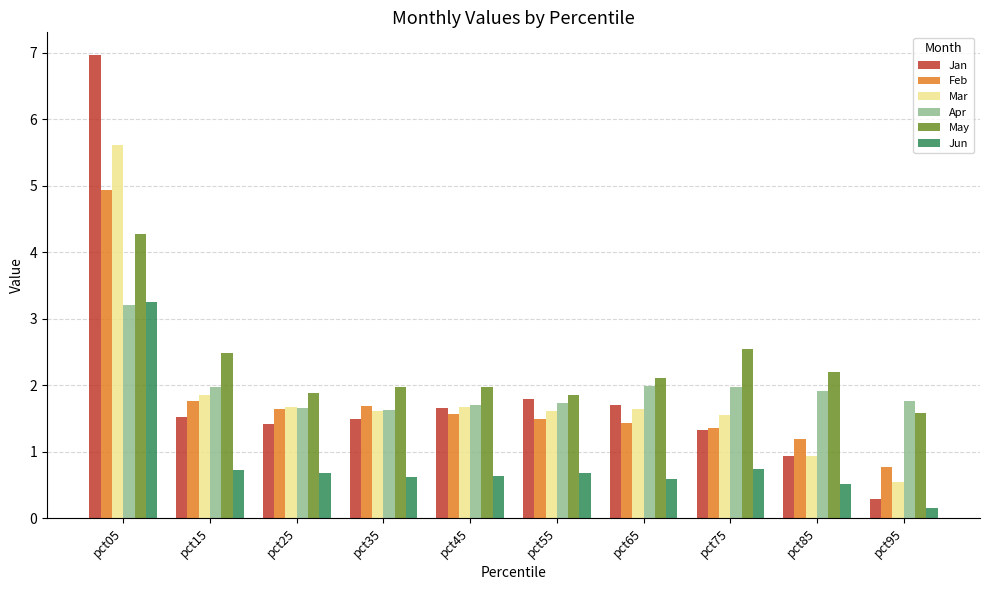

Is it true that Jun equals 1.2 at pct75?

False